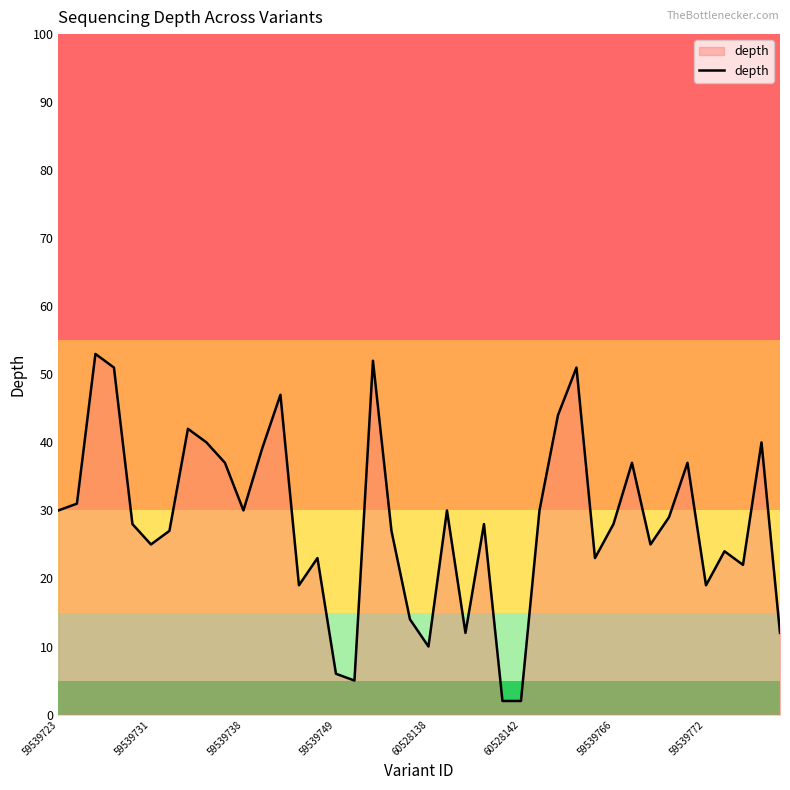

Reading right to left, transcribe all the data shown in this chart.

12	40	22	24	19	37	29	25	37	28	23	51	44	30	2	2	28	12	30	10	14	27	52	5	6	23	19	47	39	30	37	40	42	27	25	28	51	53	31	30